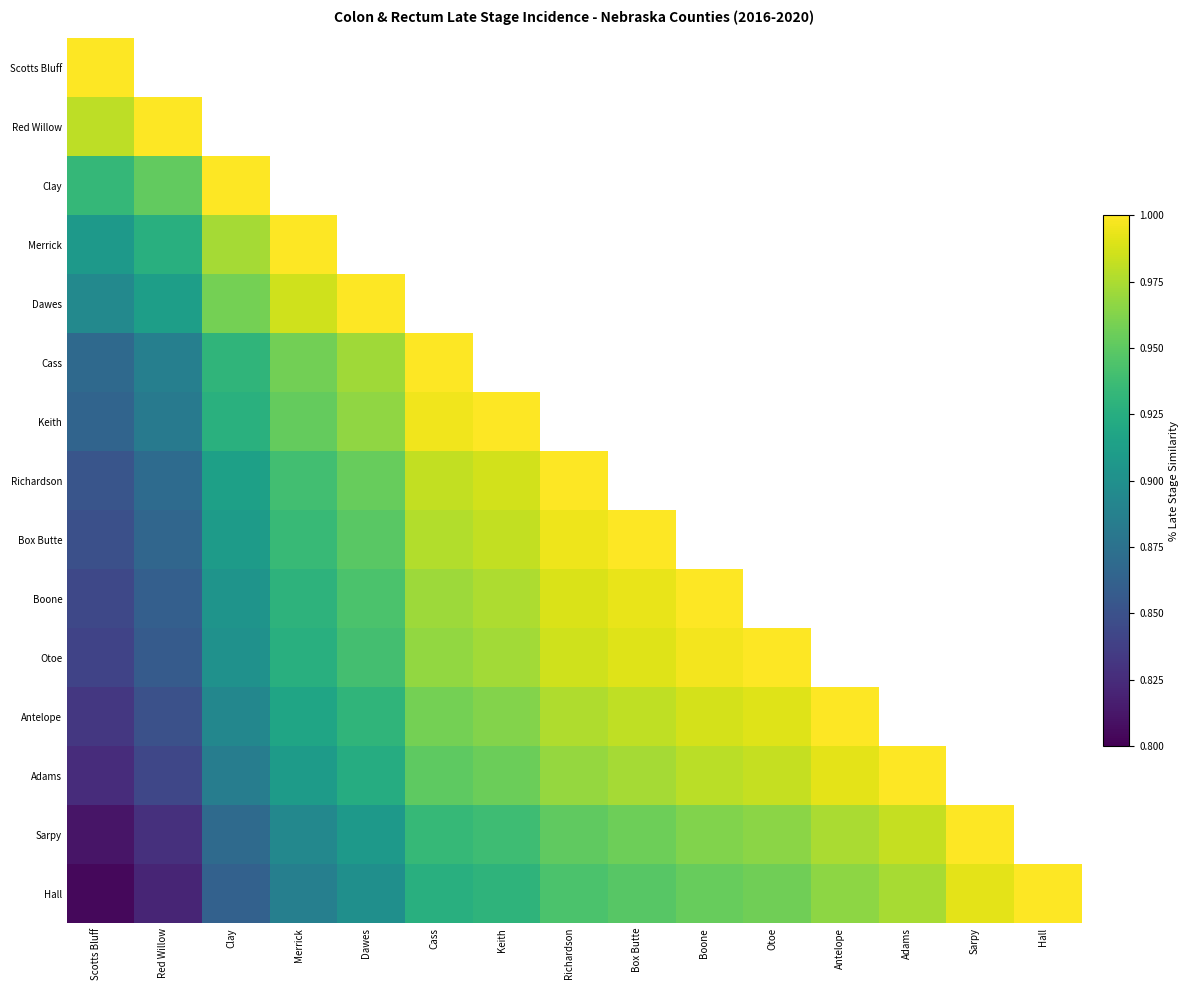

What is the difference between the highest and lowest values at Dawes?

1.0